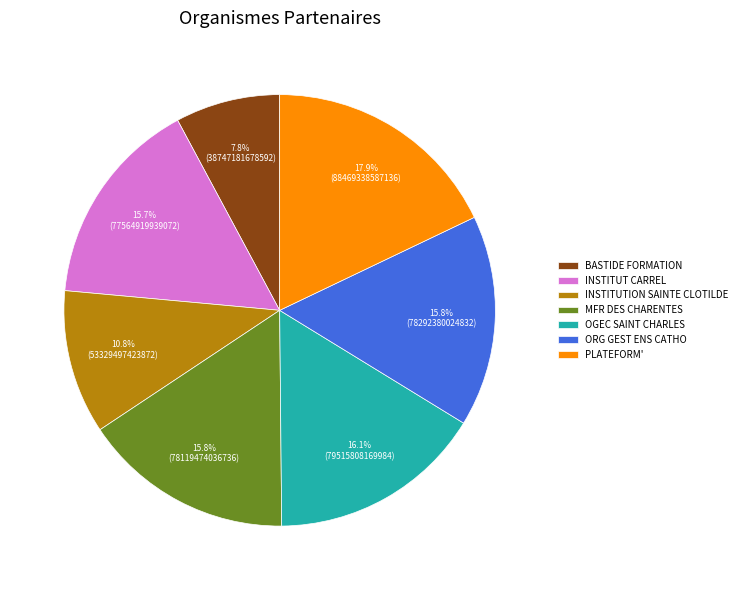

Which slice is the smallest?

BASTIDE FORMATION